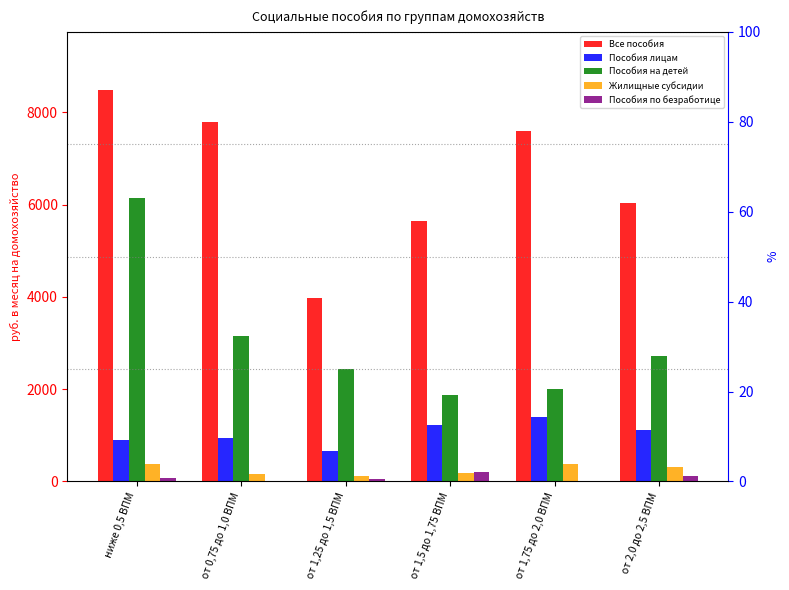

At which label does Все пособия reach its minimum?

от 1,25 до 1,5 ВПМ